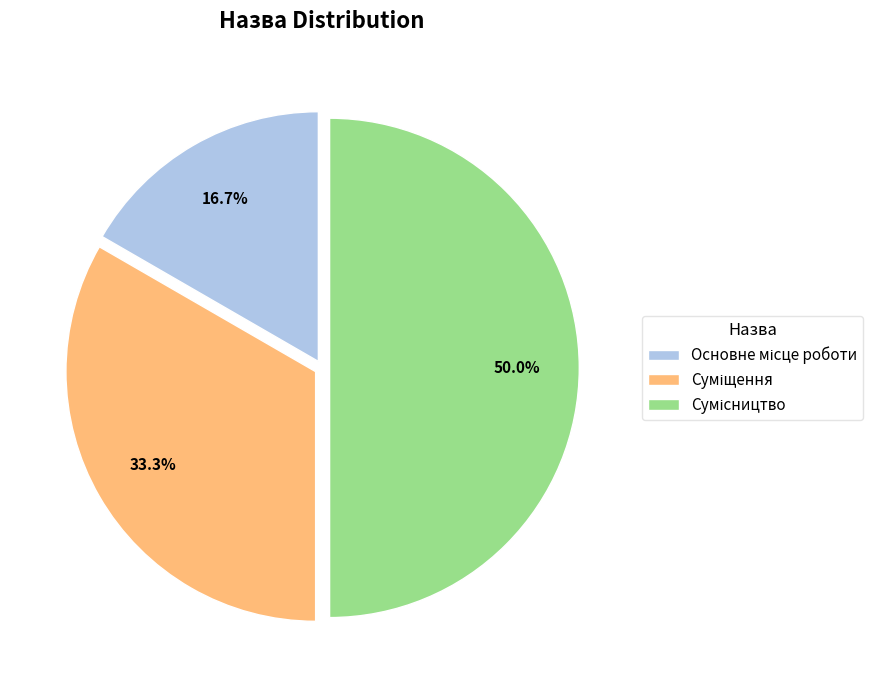

Count the number of slices in the pie.

3